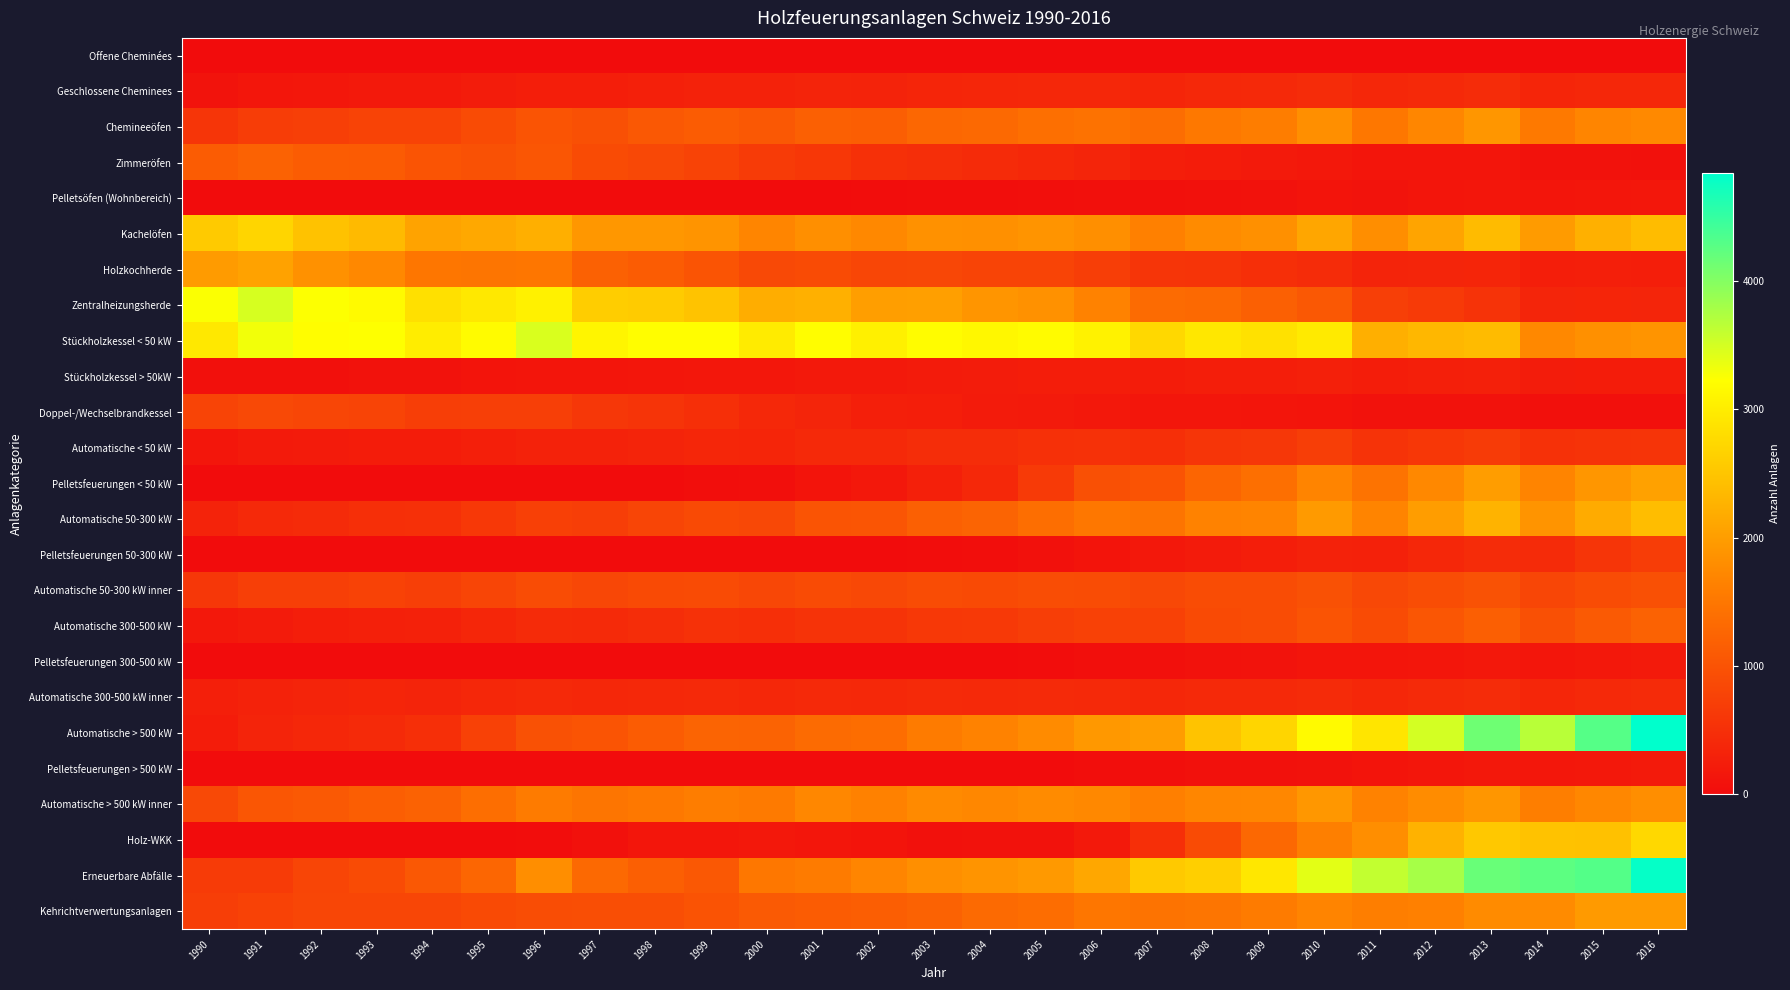

At 2002, list the series in order from smallest to largest.

Offene Cheminées, Pelletsfeuerungen 300-500 kW, Pelletsfeuerungen > 500 kW, Pelletsfeuerungen 50-300 kW, Pelletsöfen (Wohnbereich), Holz-WKK, Pelletsfeuerungen < 50 kW, Stückholzkessel > 50kW, Doppel-/Wechselbrandkessel, Geschlossene Cheminees, Automatische 300-500 kW inner, Automatische < 50 kW, Zimmeröfen, Automatische 300-500 kW, Holzkochherde, Automatische 50-300 kW inner, Automatische 50-300 kW, Chemineeöfen, Kehrichtverwertungsanlagen, Automatische > 500 kW, Automatische > 500 kW inner, Erneuerbare Abfälle, Kachelöfen, Zentralheizungsherde, Stückholzkessel < 50 kW